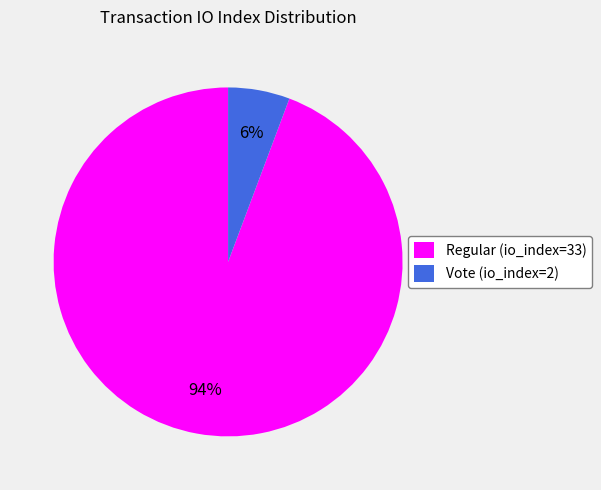

Rank the categories by value from lowest to highest.

Vote (io_index=2), Regular (io_index=33)